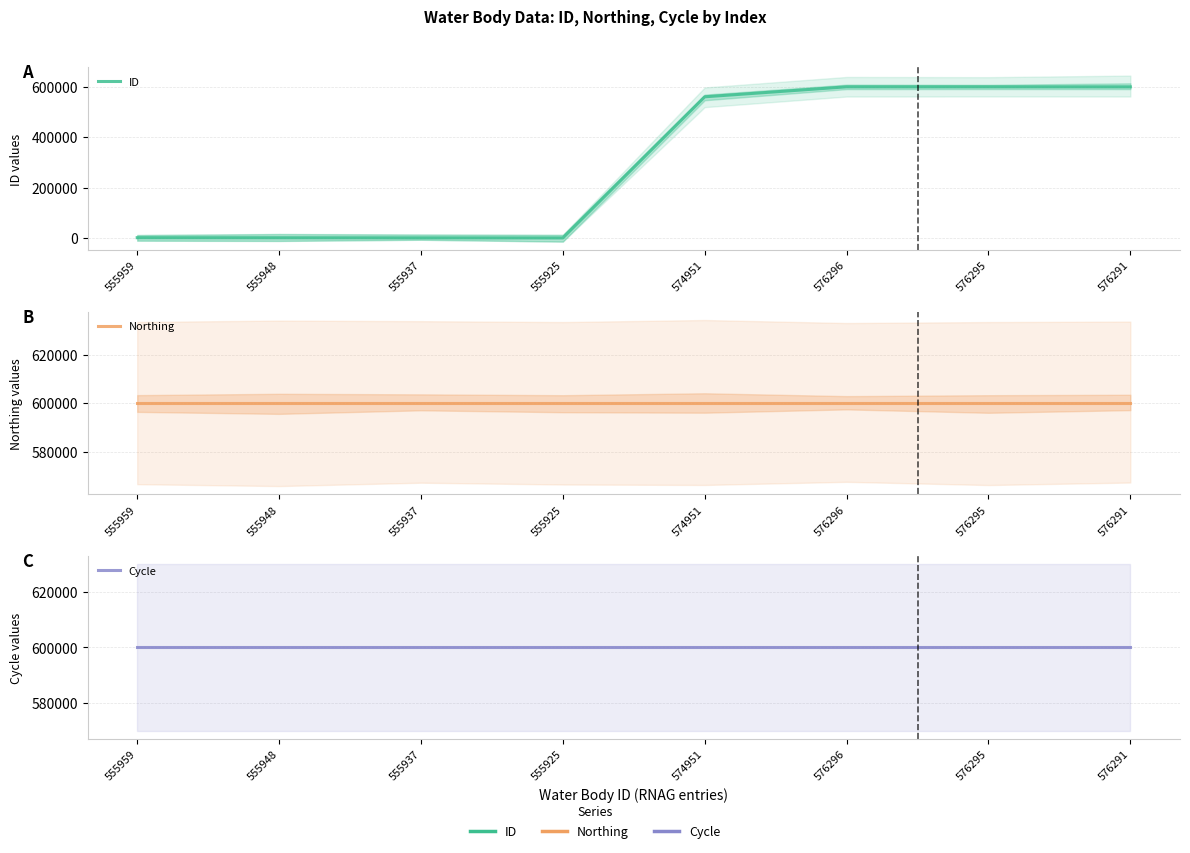

At 574951, list the series in order from largest to smallest.

Northing, Cycle, ID